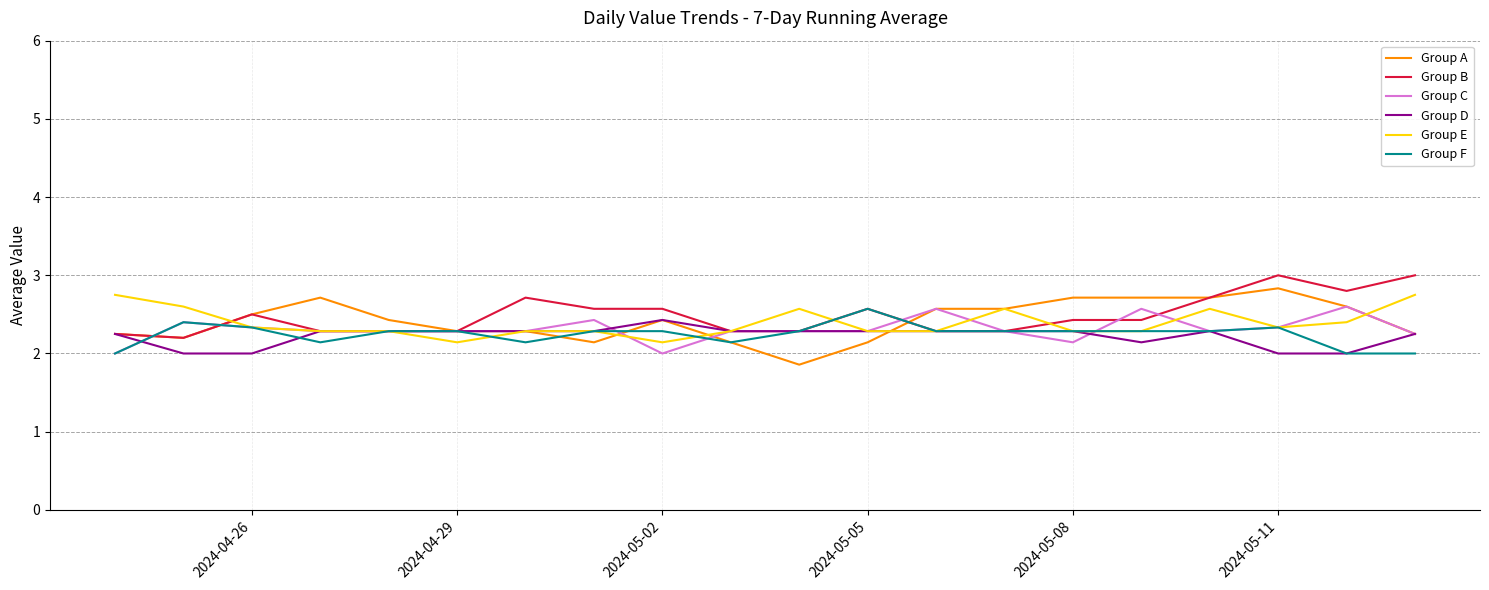

What is the lowest value of the Group E series?

2.1